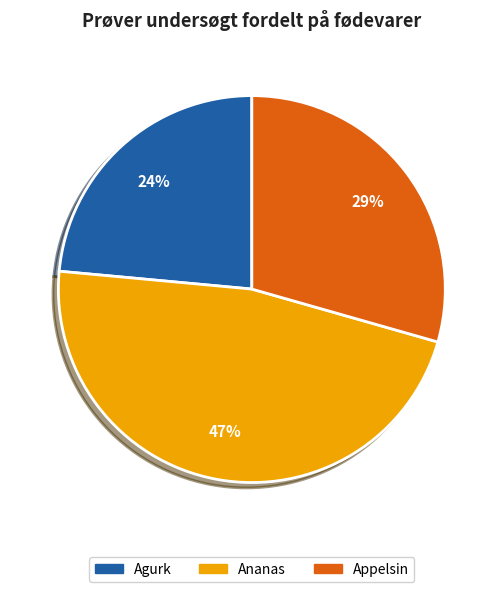

To the nearest percent, what is the average slice percentage?

33%